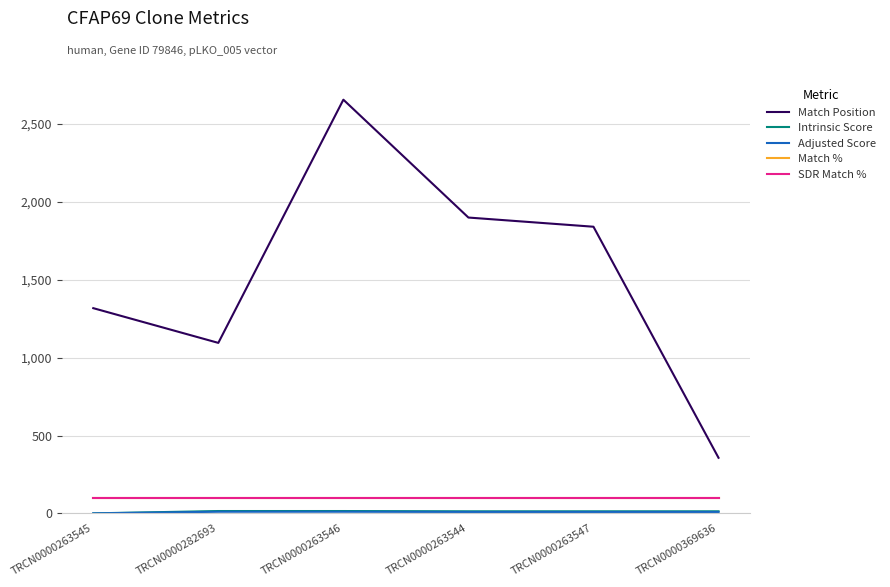

Is this an area chart (filled region under the line)?

No